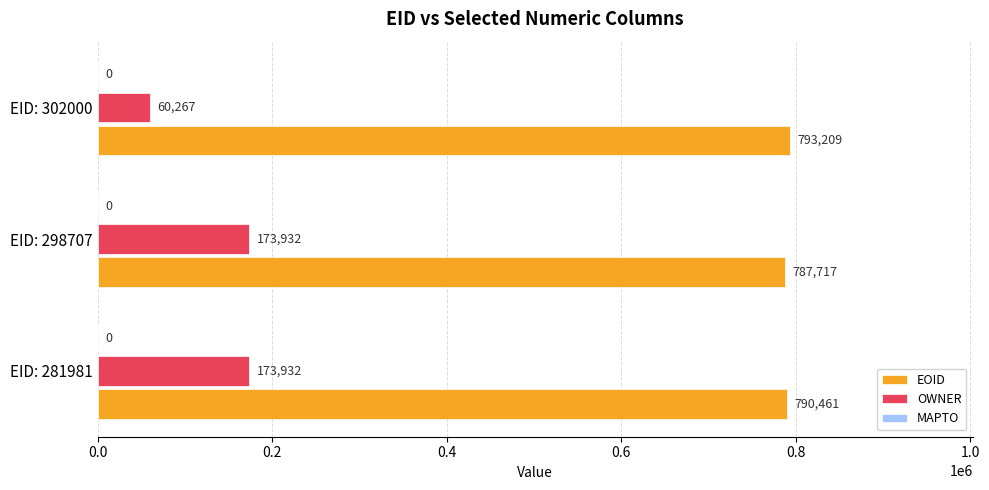

Which series has the largest total across all categories?

EOID